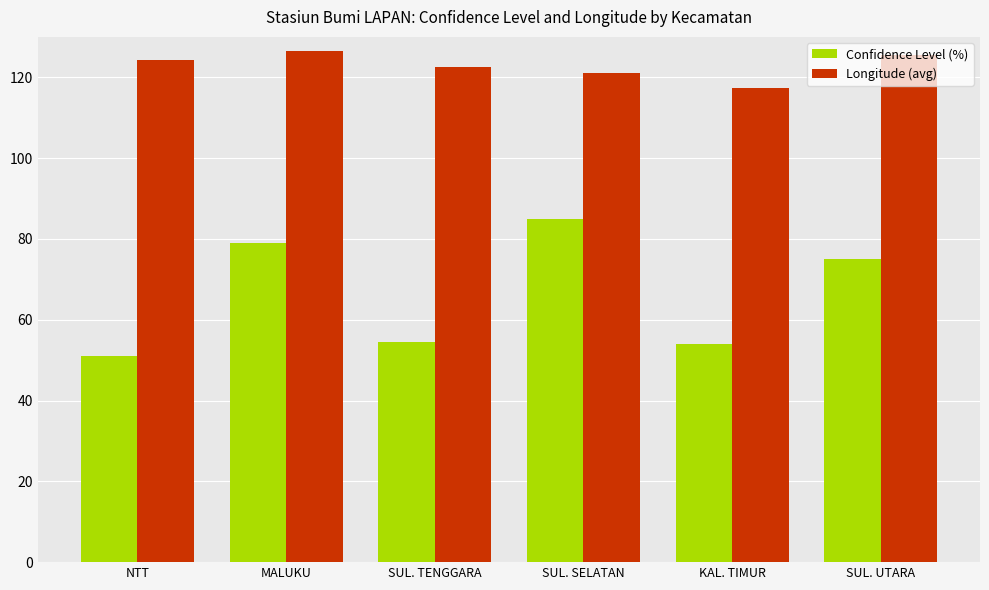

Rank the series by their average value, from lowest to highest.

Confidence Level (%), Longitude (avg)